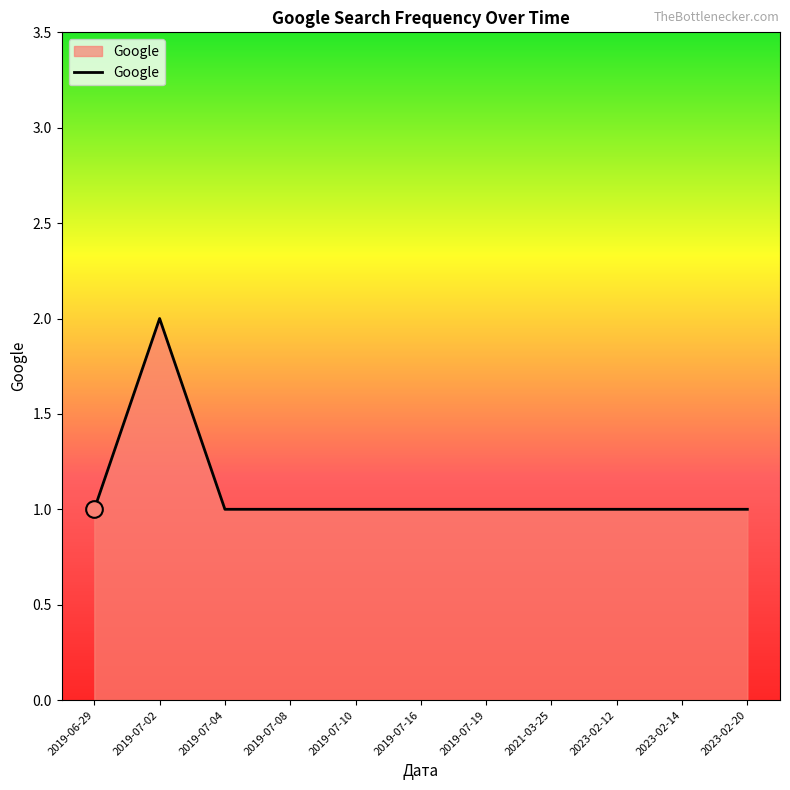

What position from the right is 2019-07-19?

5